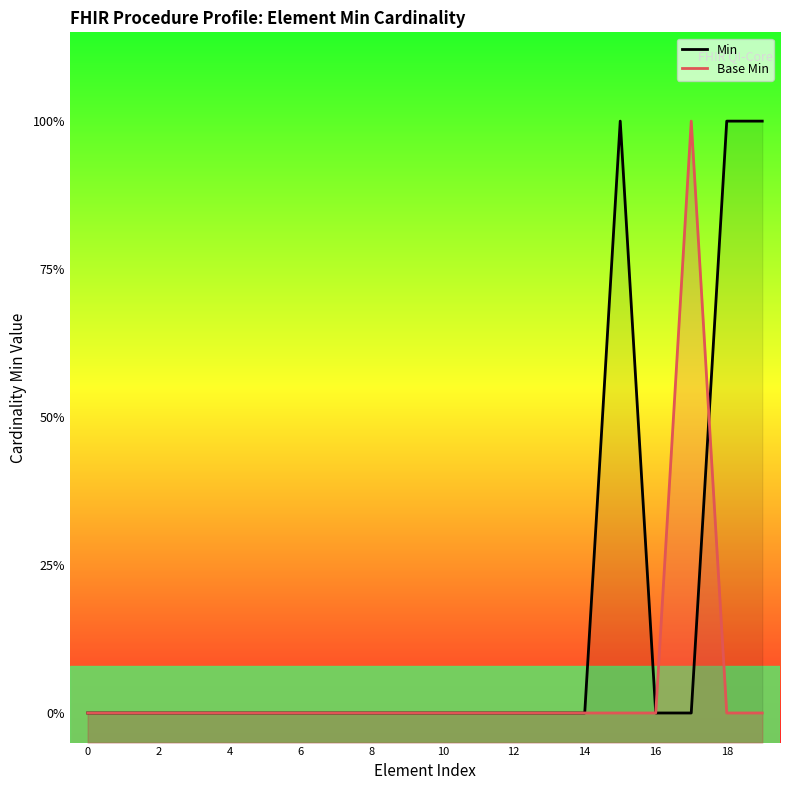

Rank the series by their average value, from highest to lowest.

Min, Base Min